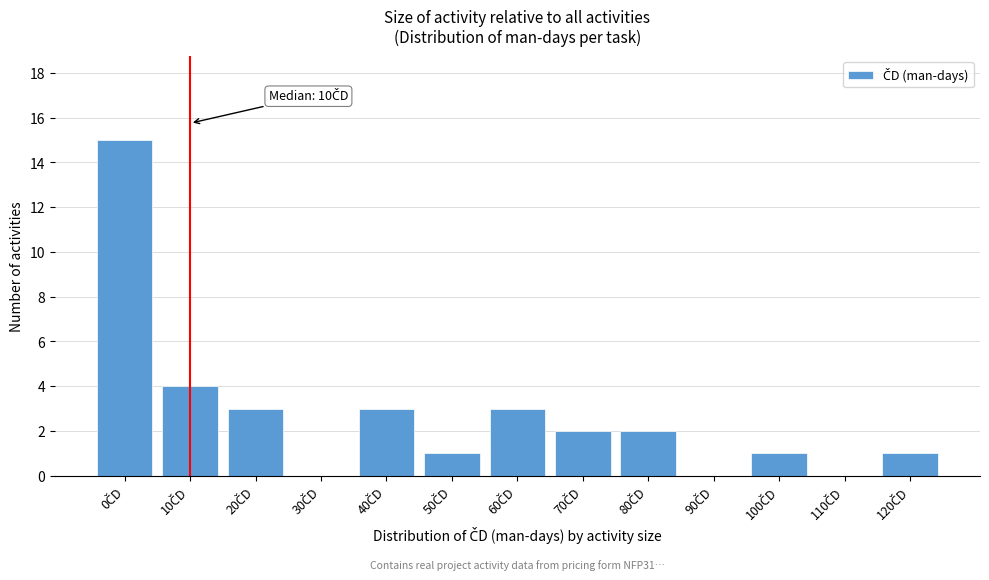

What is the greatest value displayed?

15